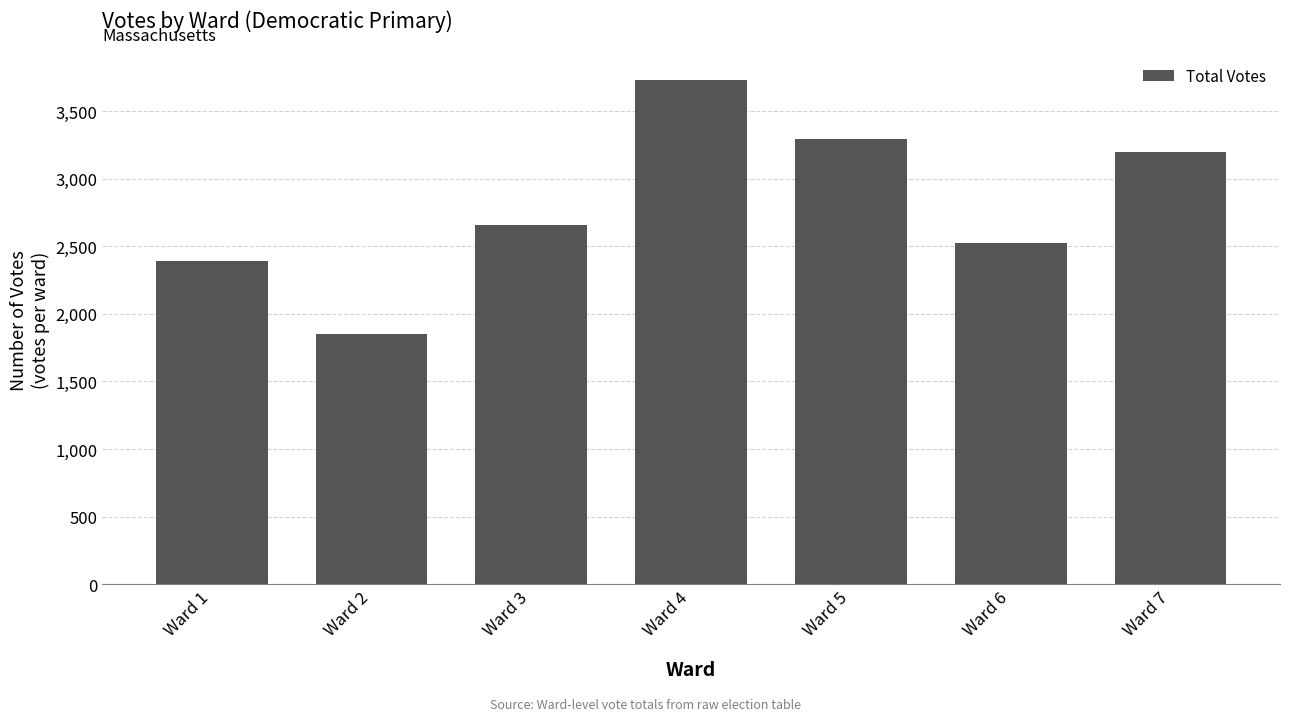

Reading left to right, list all the values displayed in this chart.

2391	1850	2656	3733	3292	2521	3197